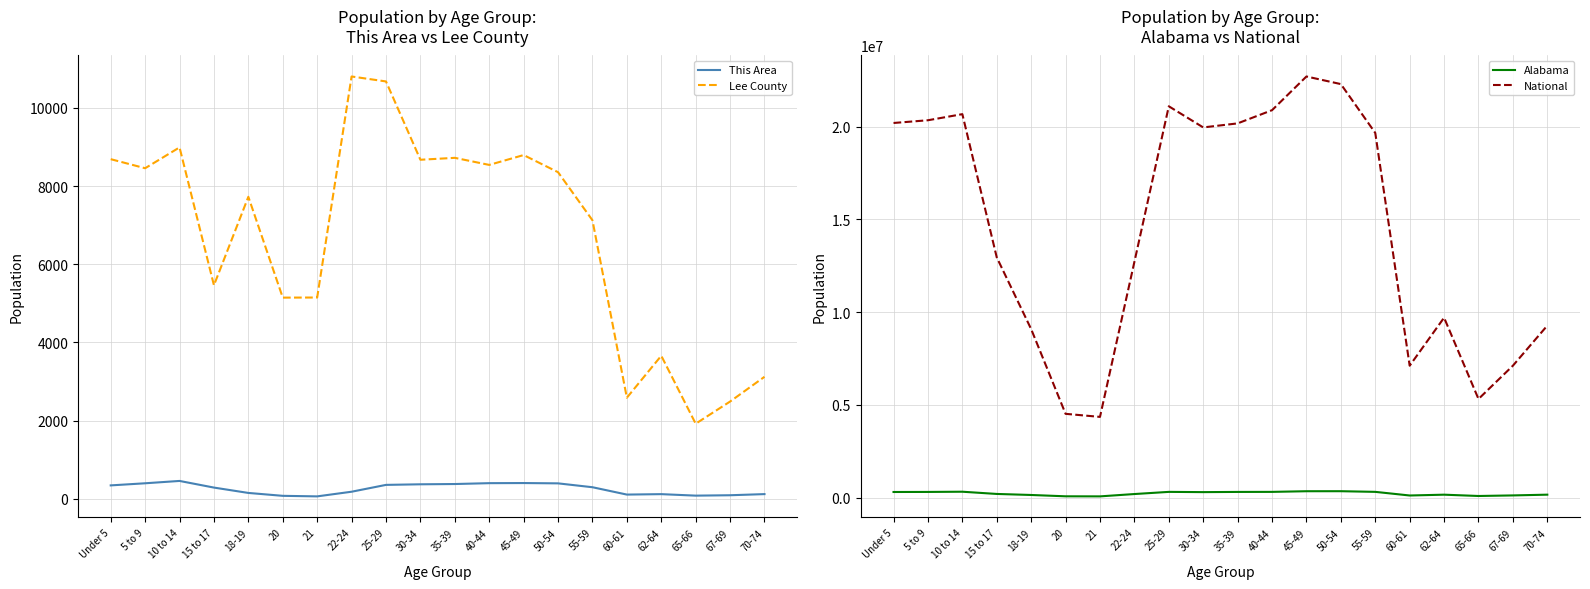

At how many categories does at least one series exceed 20940207?

3